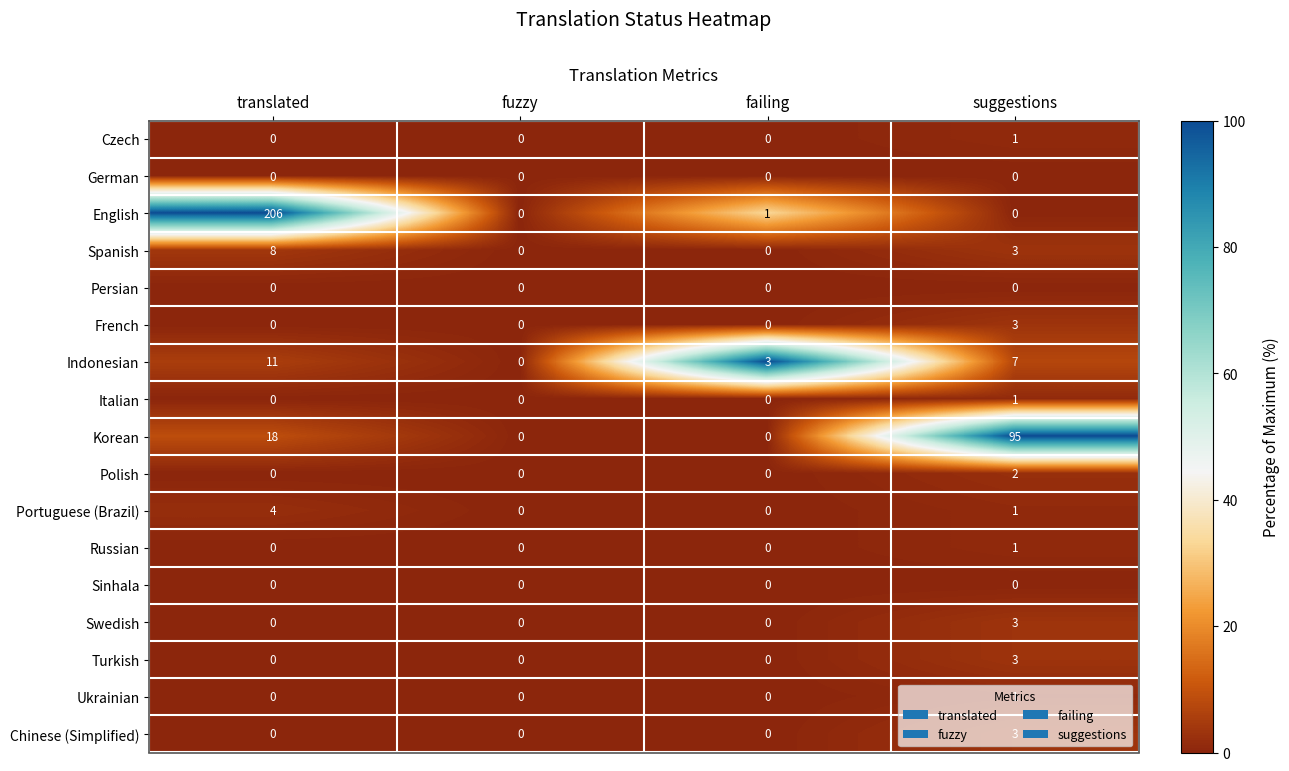

Which series has the largest total across all categories?

English